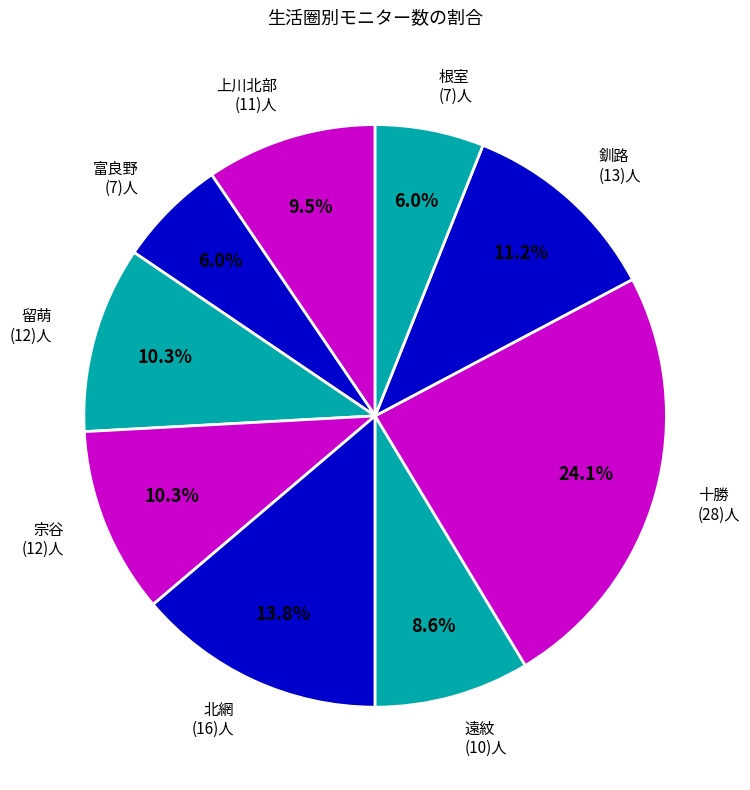

What is the ratio of the value at 根室 to the value at 北網?

0.4